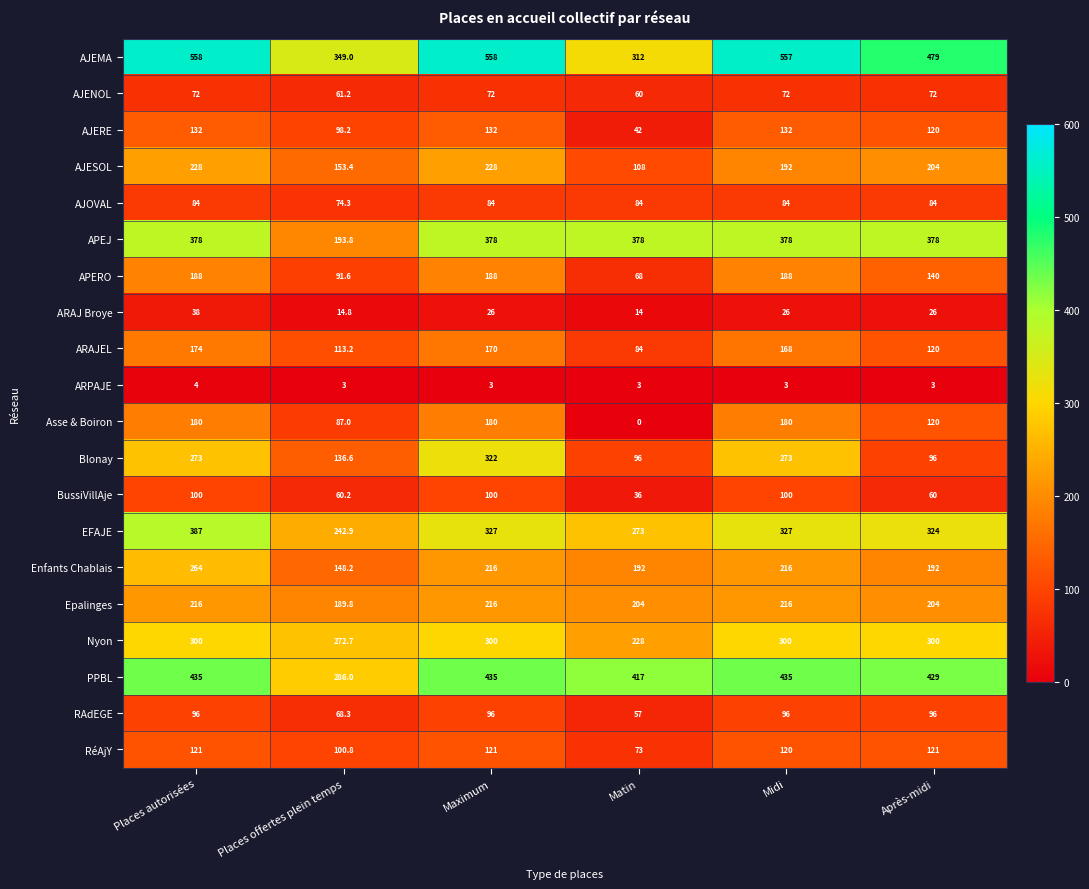

At how many categories does at least one series exceed 94?

6